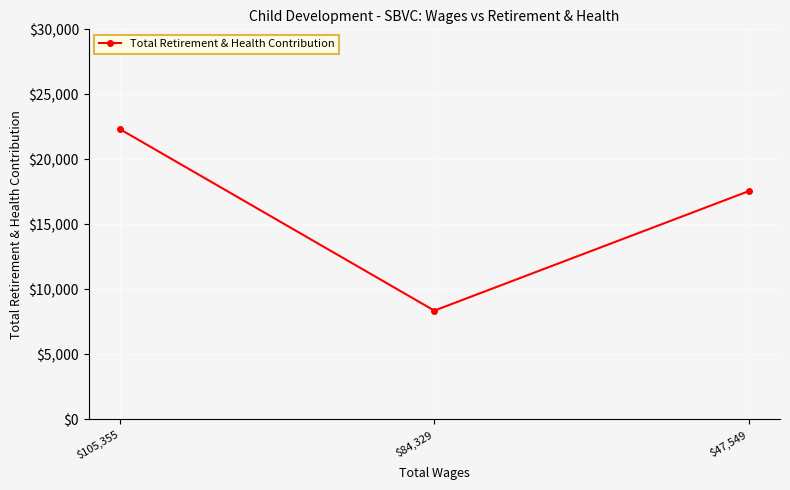

How many lines are shown in the chart?

1